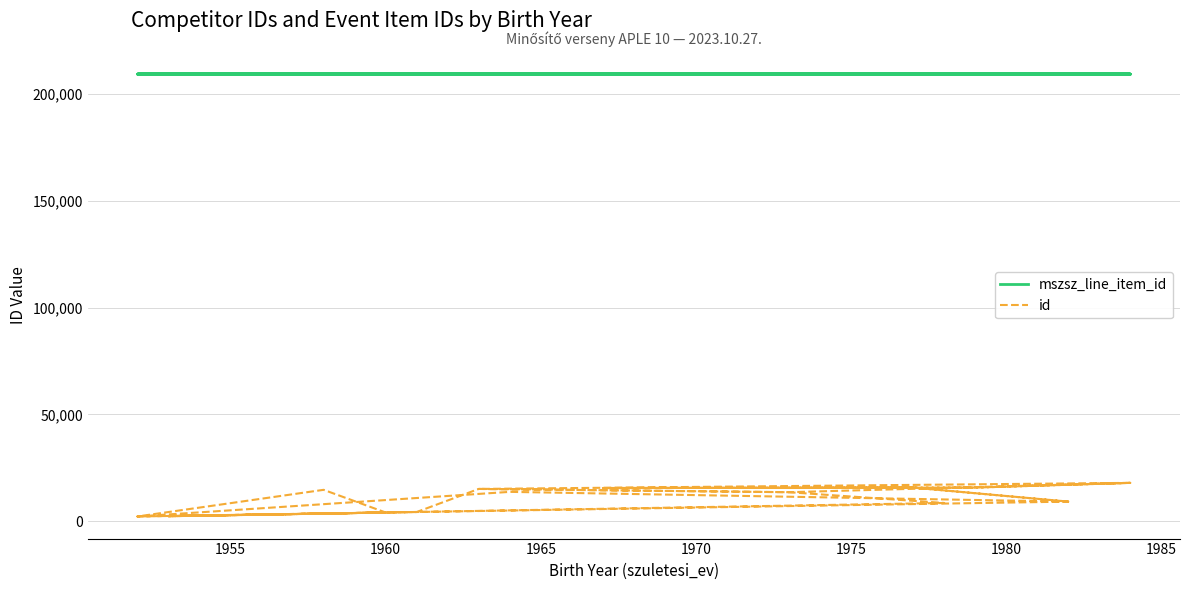

Which series has the largest range (max minus min)?

id